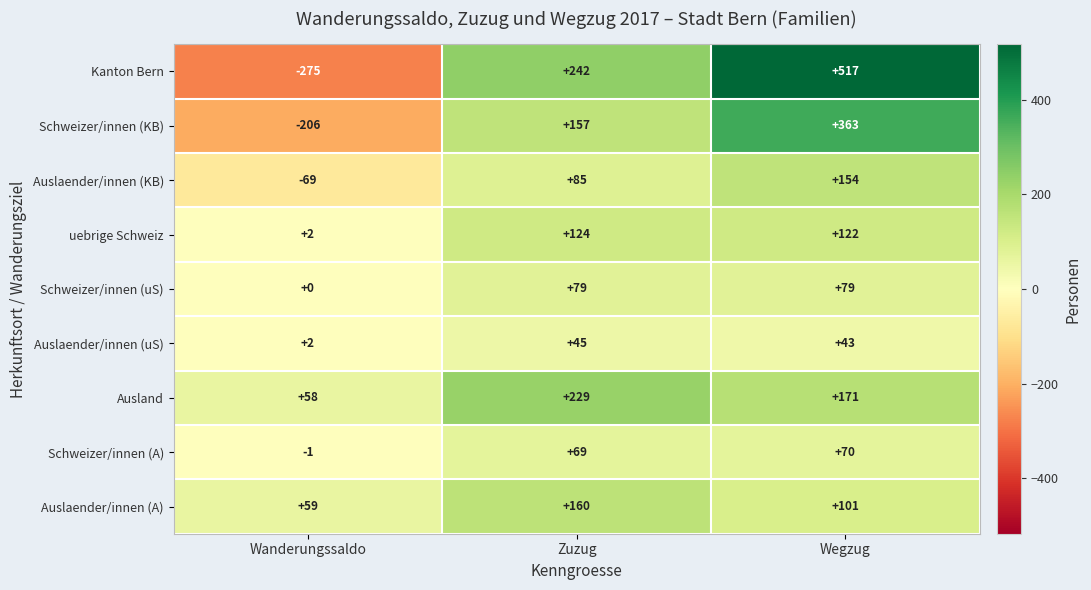

True or false: Auslaender/innen (uS) has a value of 45 at Zuzug.

True